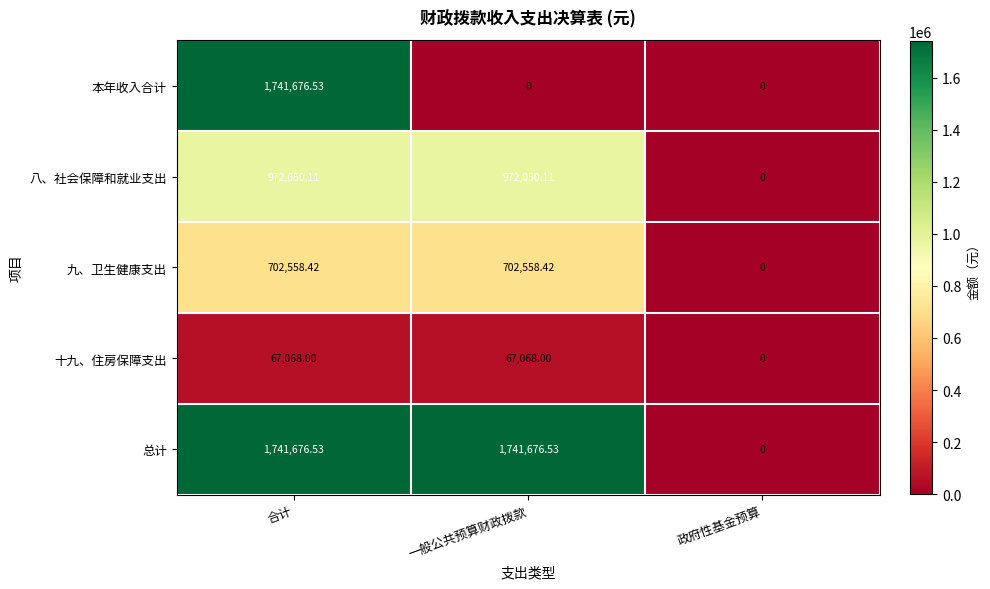

How many categories are shown in the chart?

3